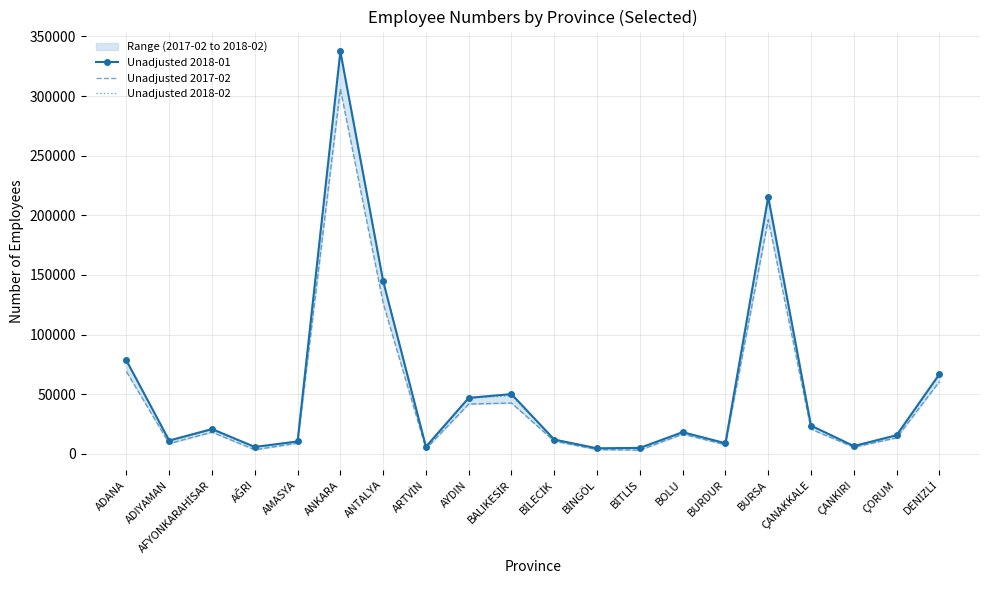

Reading left to right, list all the values displayed in this chart.

Unadjusted 2018-01: ADANA=78353	ADIYAMAN=11188	AFYONKARAHİSAR=20858	AĞRI=5833	AMASYA=10447	ANKARA=337402	ANTALYA=144935	ARTVİN=6022	AYDIN=46983	BALIKESİR=50164	BİLECİK=11998	BİNGÖL=4698	BİTLİS=5043	BOLU=18239	BURDUR=8947	BURSA=215497	ÇANAKKALE=23714	ÇANKIRI=6593	ÇORUM=15675	DENİZLİ=66860
Unadjusted 2017-02: ADANA=69009	ADIYAMAN=8684	AFYONKARAHİSAR=18210	AĞRI=3489	AMASYA=9004	ANKARA=305830	ANTALYA=126380	ARTVİN=4367	AYDIN=41799	BALIKESİR=42652	BİLECİK=10682	BİNGÖL=3638	BİTLİS=3197	BOLU=16581	BURDUR=7717	BURSA=196384	ÇANAKKALE=20753	ÇANKIRI=5623	ÇORUM=13507	DENİZLİ=60613
Unadjusted 2018-02: ADANA=78090	ADIYAMAN=10858	AFYONKARAHİSAR=20210	AĞRI=5545	AMASYA=10323	ANKARA=337202	ANTALYA=145122	ARTVİN=5230	AYDIN=46657	BALIKESİR=48951	BİLECİK=12072	BİNGÖL=4711	BİTLİS=4755	BOLU=18009	BURDUR=8892	BURSA=214646	ÇANAKKALE=23341	ÇANKIRI=6545	ÇORUM=15338	DENİZLİ=66202